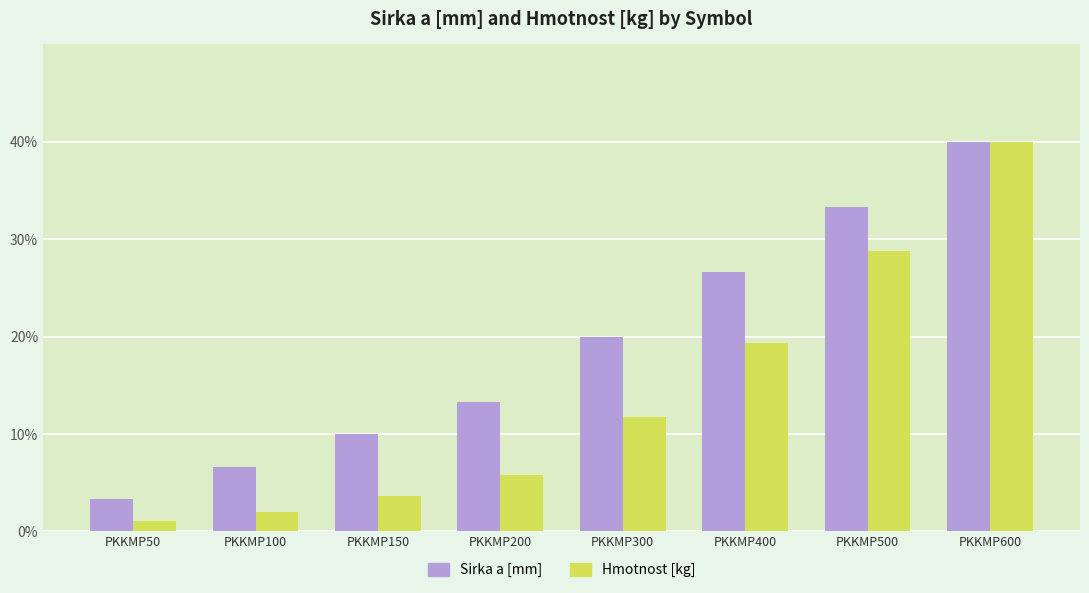

Which series has the widest spread of values?

Hmotnost [kg]